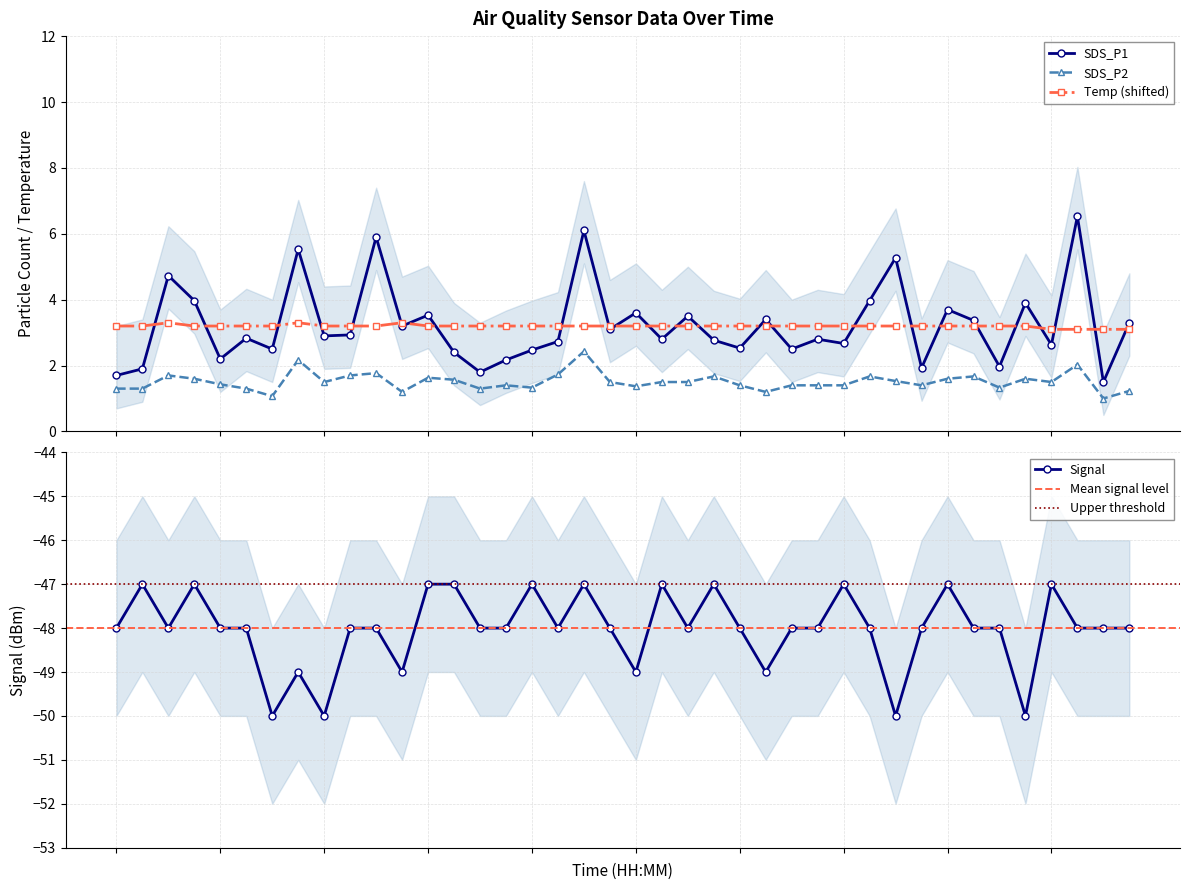

At how many categories does at least one series exceed -37?

40